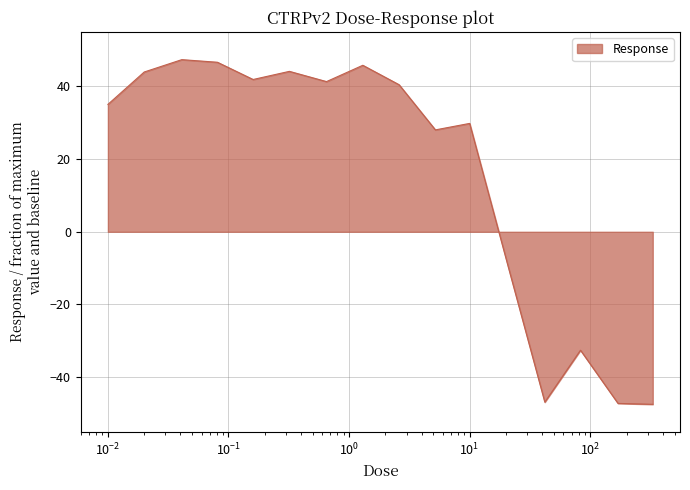

What is the minimum value shown in the chart?

-47.5